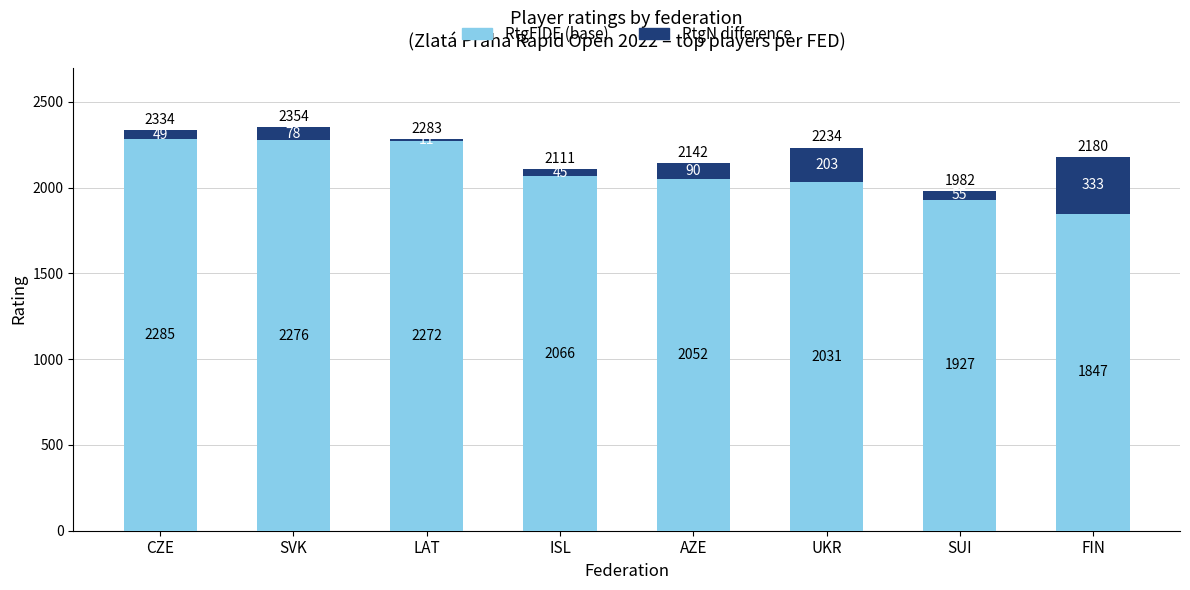

What is the total value across all series at SUI?

1982